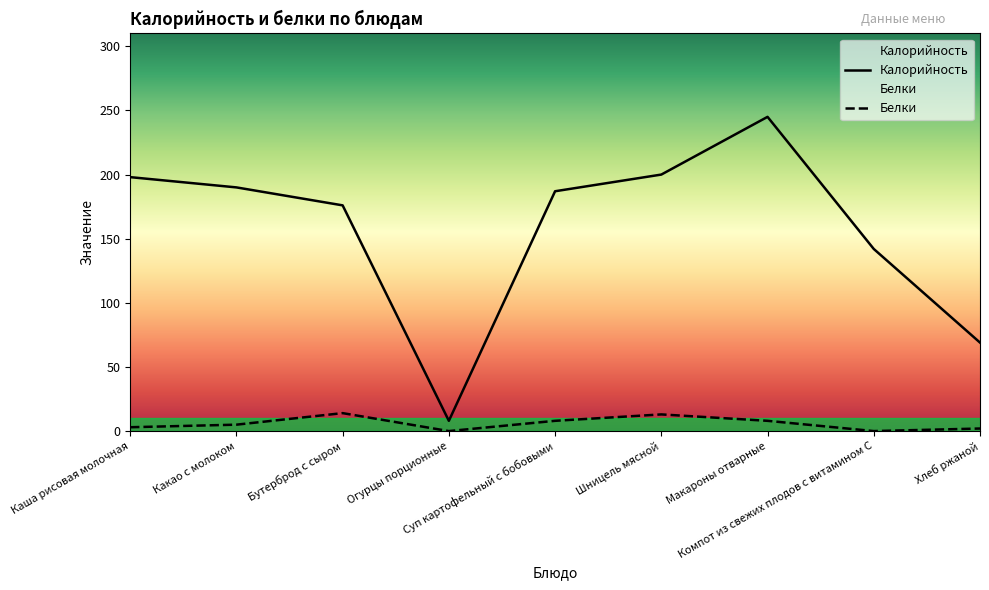

The value of Белки at Шницель мясной is 13. True or false?

True